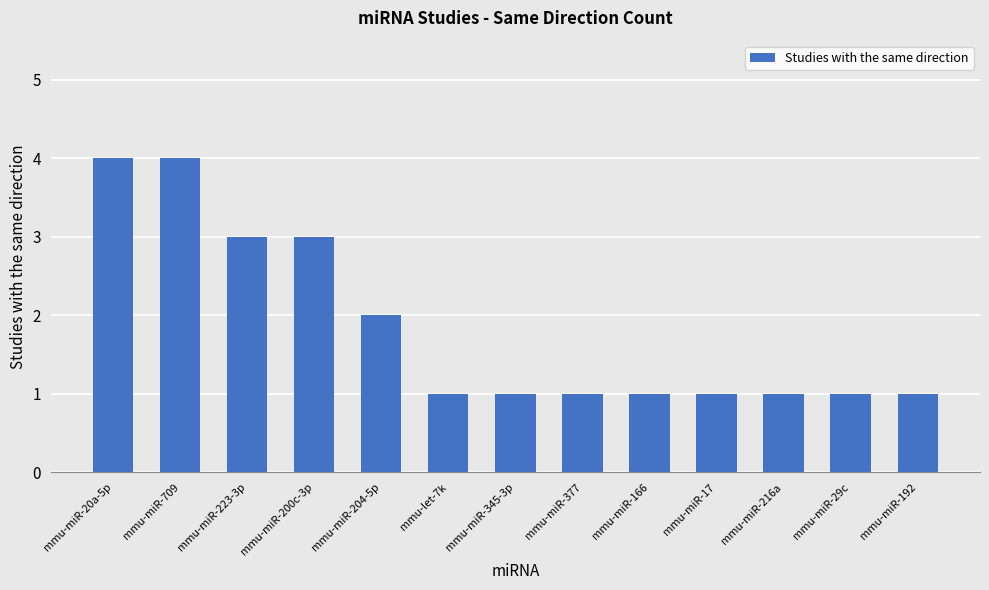

How many categories are shown in the chart?

13